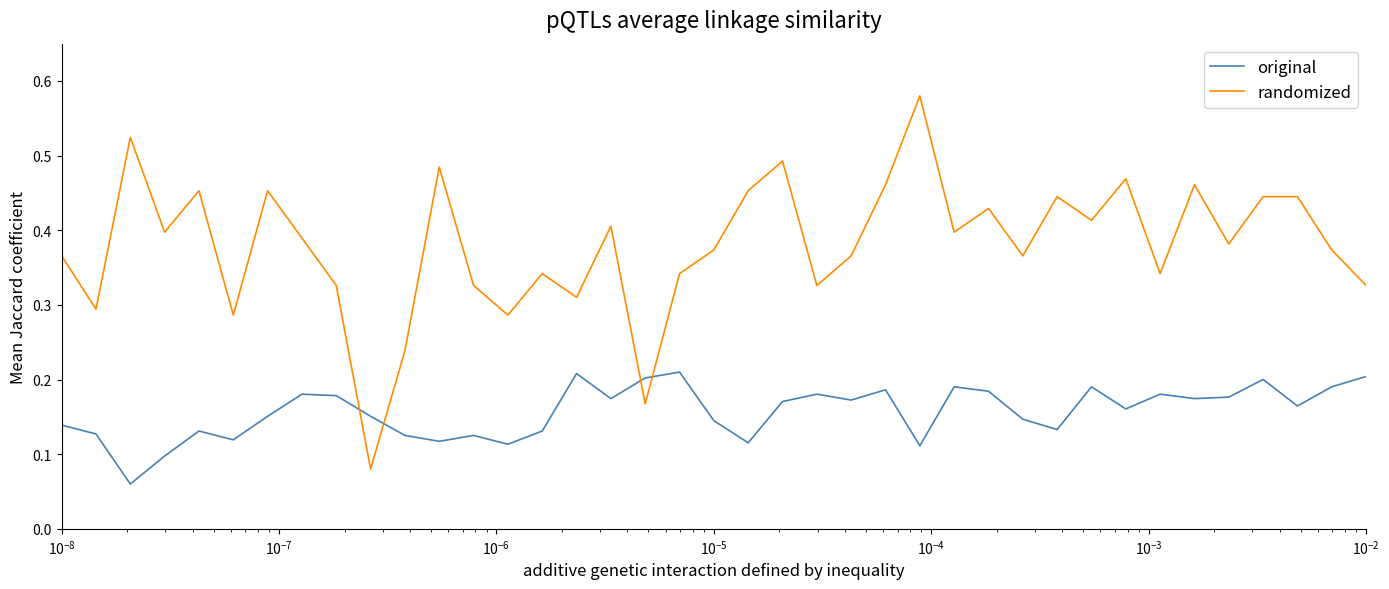

Which series has the largest total across all categories?

randomized